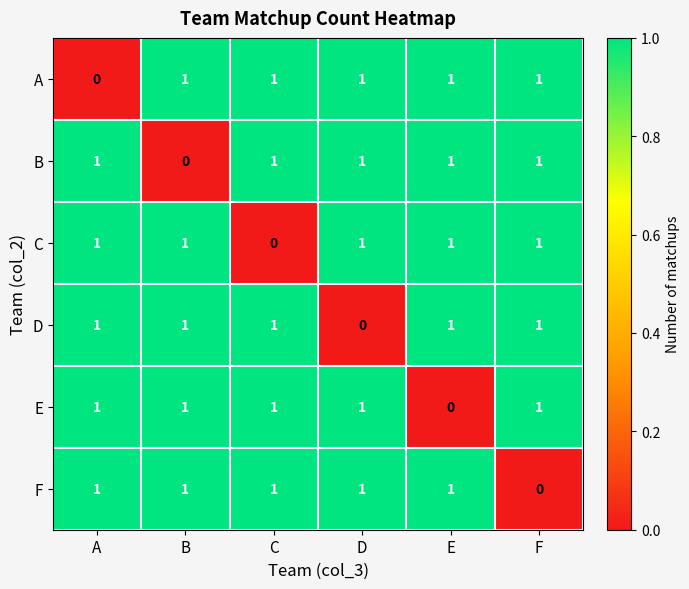

At which label is D closest to 0?

D